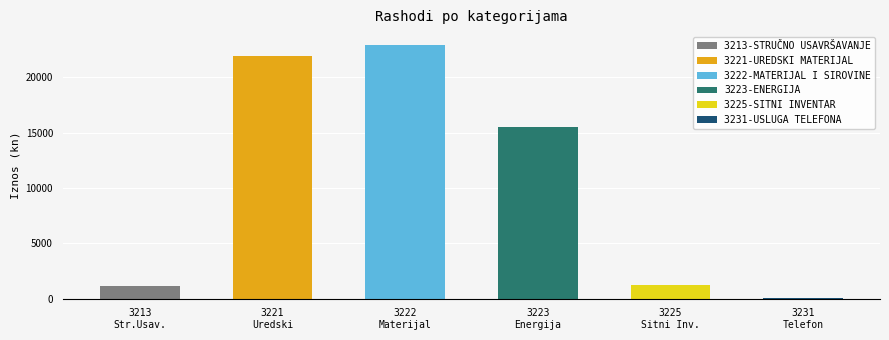

The value at 3213 Str.Usav. is 606.4. True or false?

False